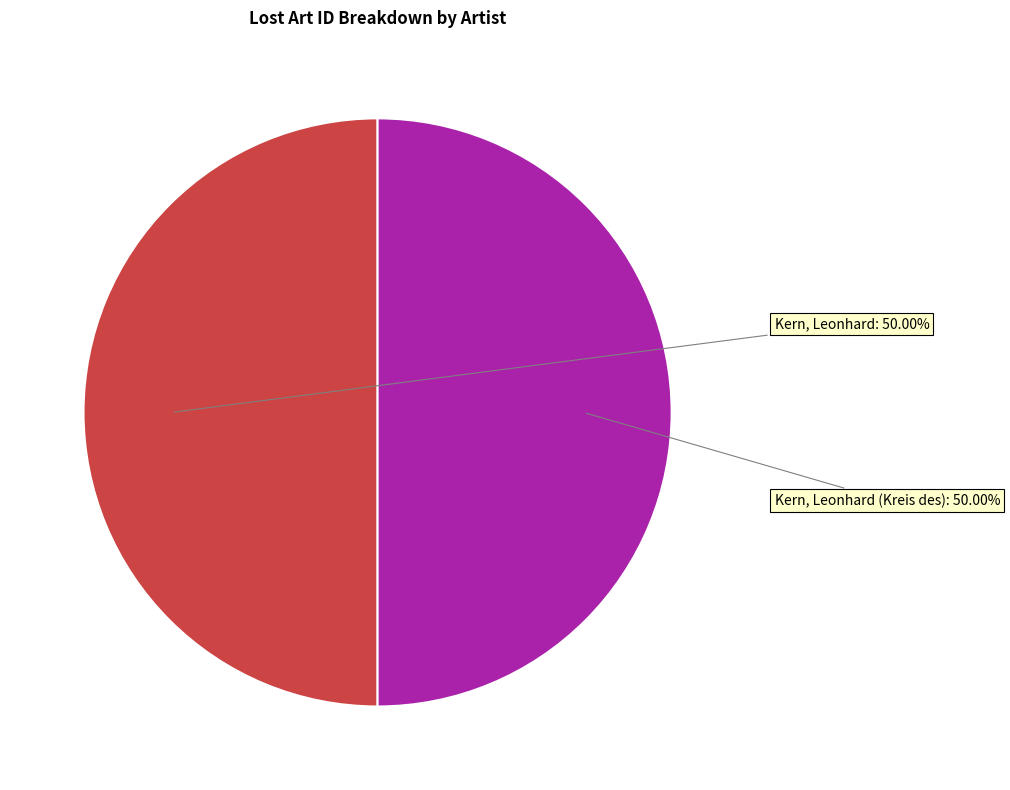

What is the largest slice in the pie chart?

Kern, Leonhard [Künstler:in]